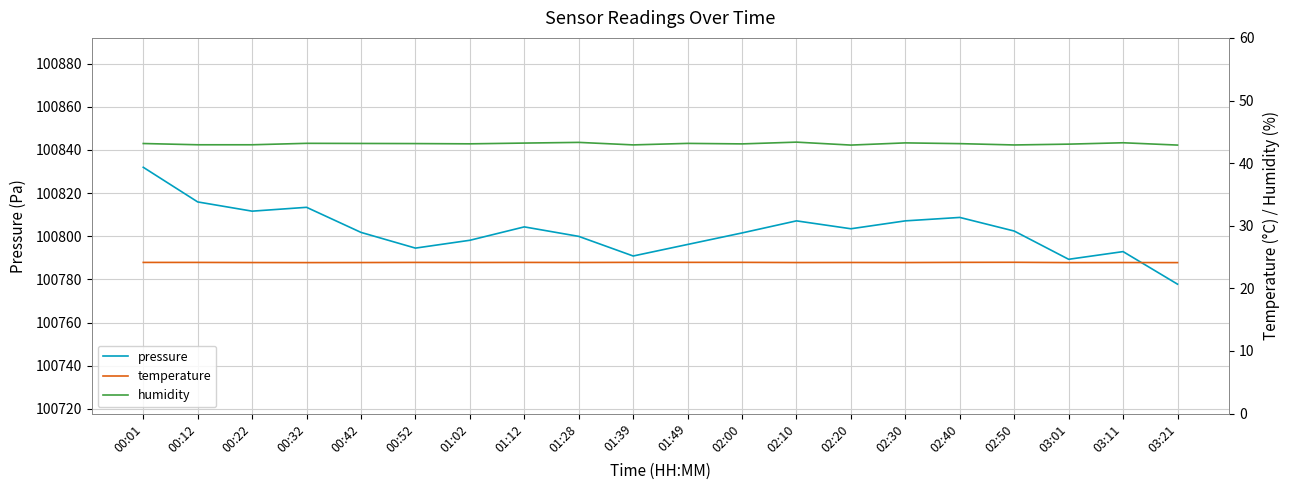

What position from the right is 02:50?

4